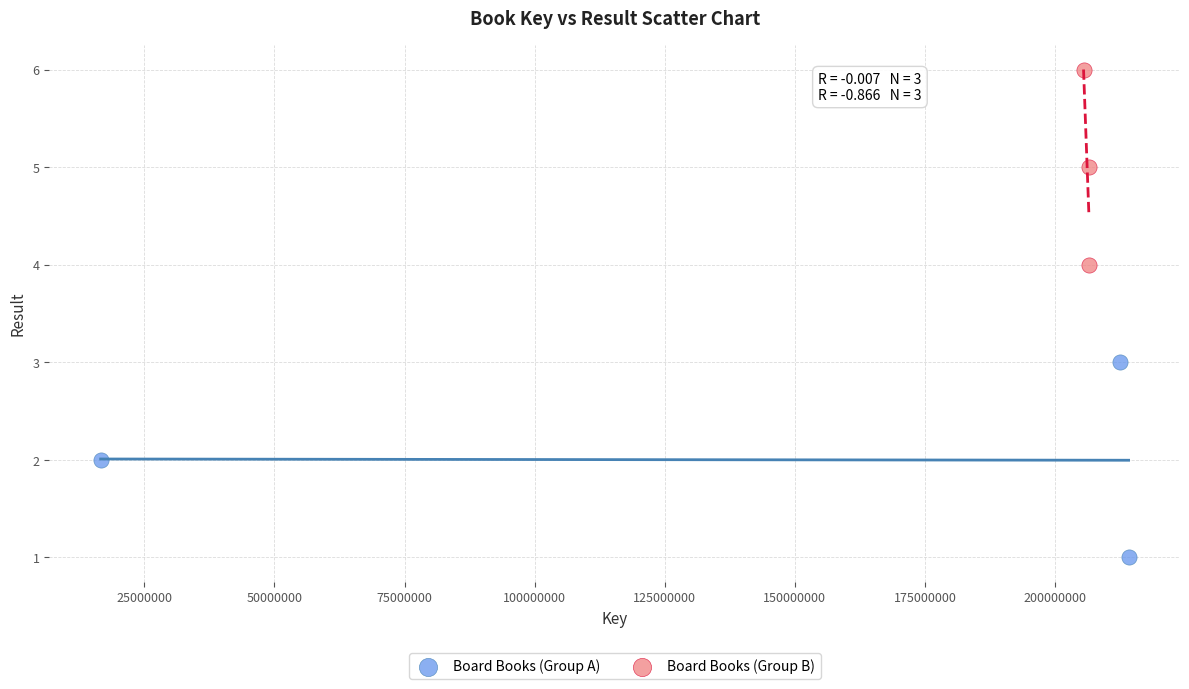

Which series reaches the maximum Y coordinate?

Board Books (Group B)